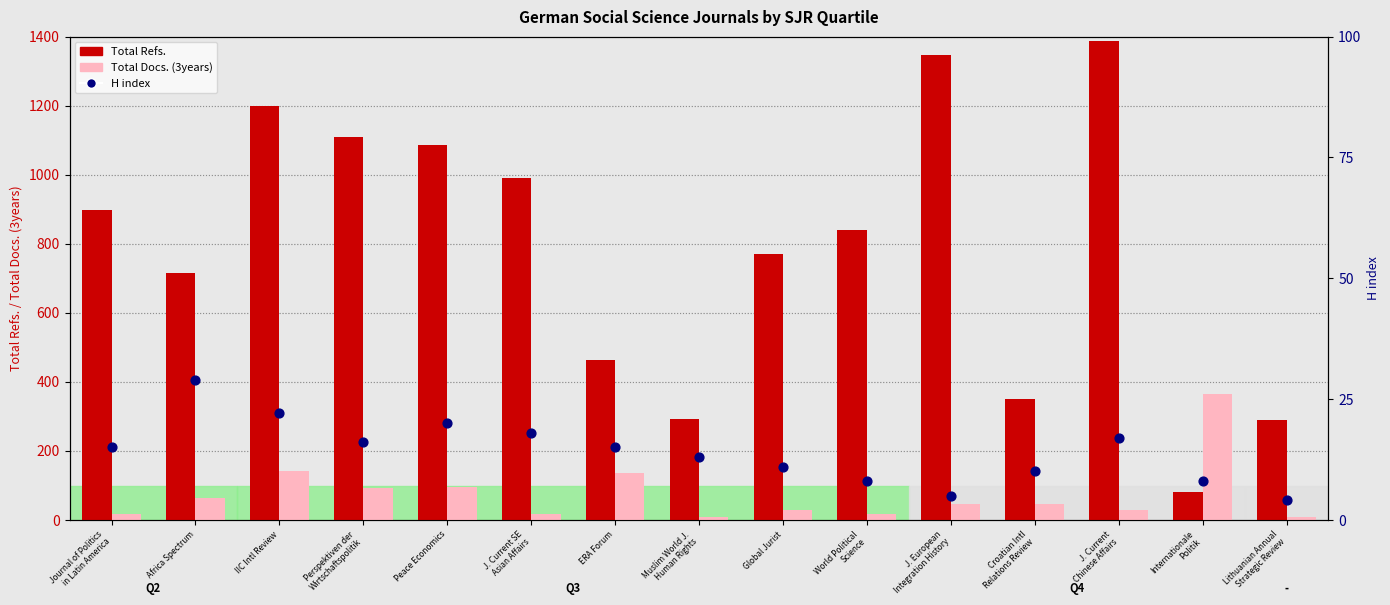

At how many categories does at least one series exceed 452?

11